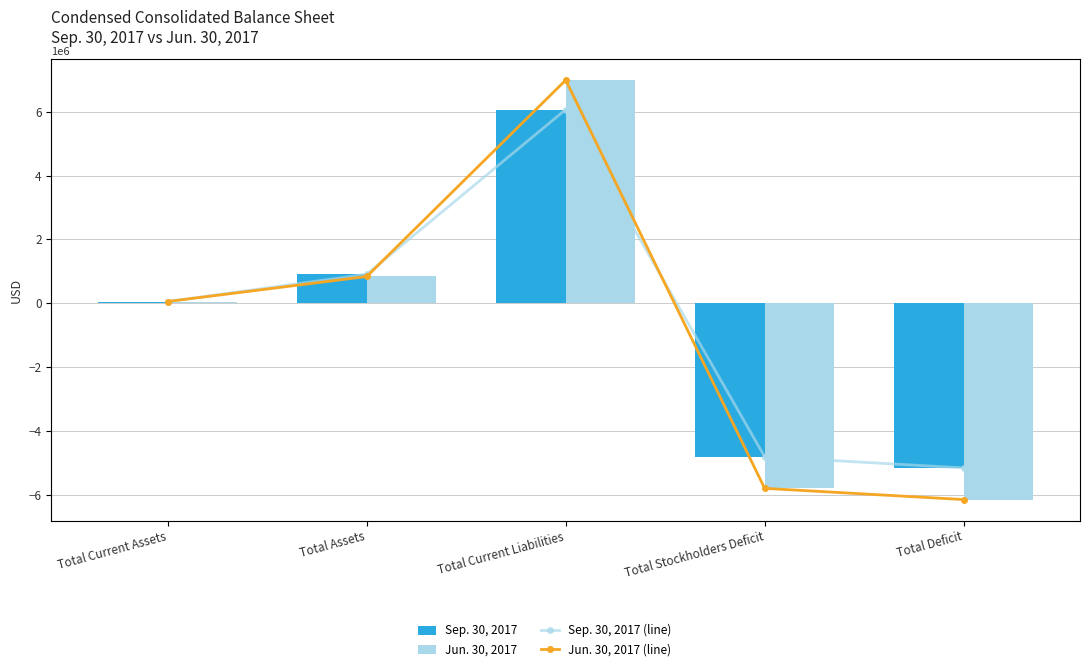

At which category is the sum across all series the highest?

Total Current Liabilities